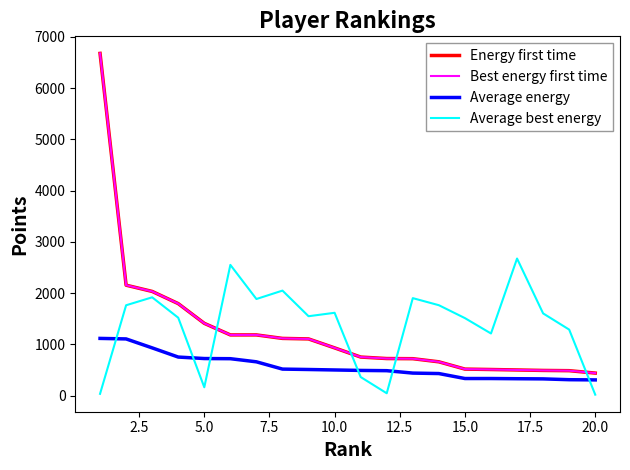

Which series has the widest spread of values?

Energy first time